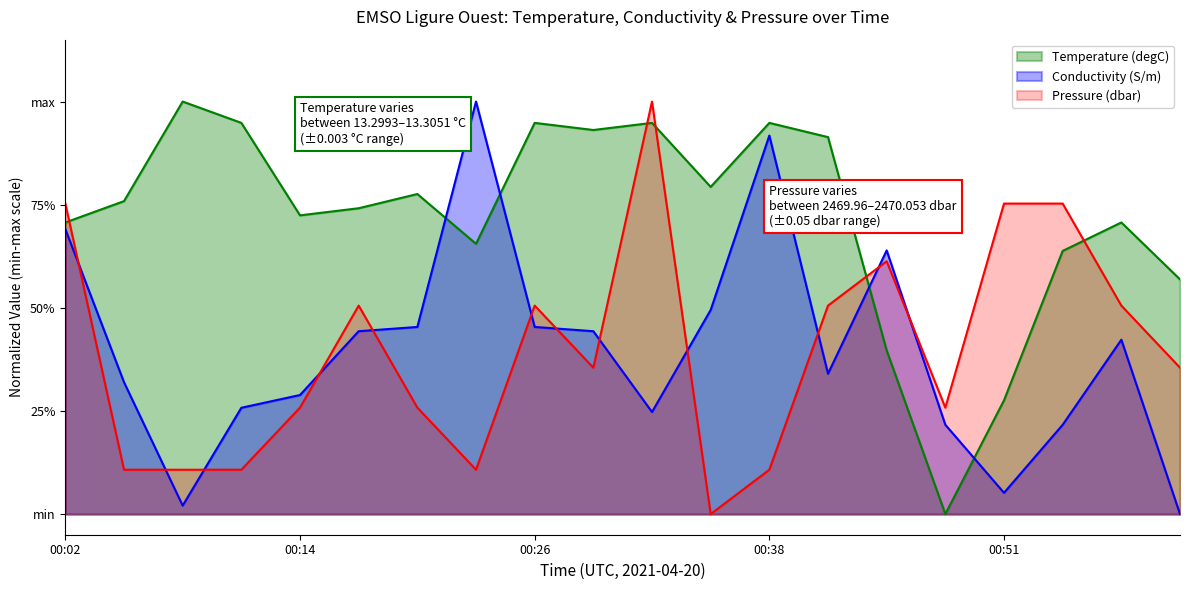

Which series ends up on top after the final intersection of Conductivity (S/m) and Temperature (degC)?

Temperature (degC)